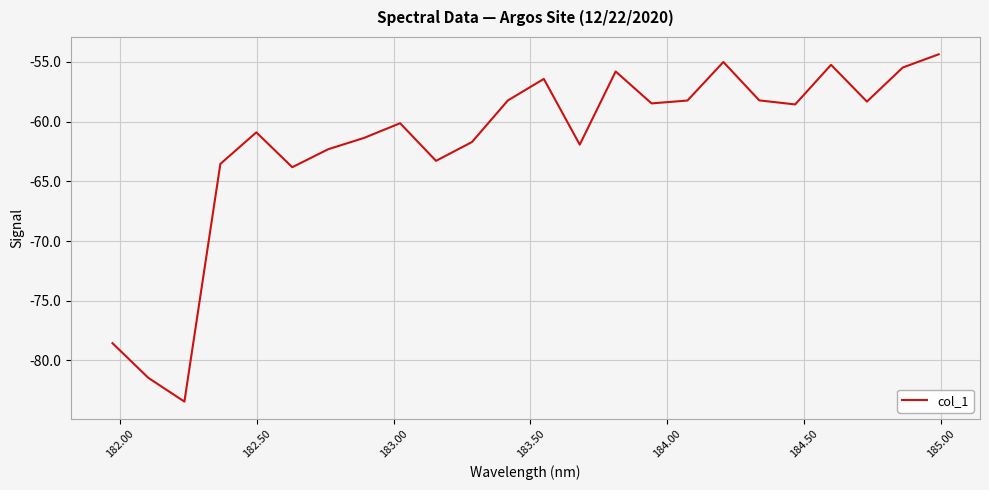

What is the minimum value shown in the chart?

-83.4